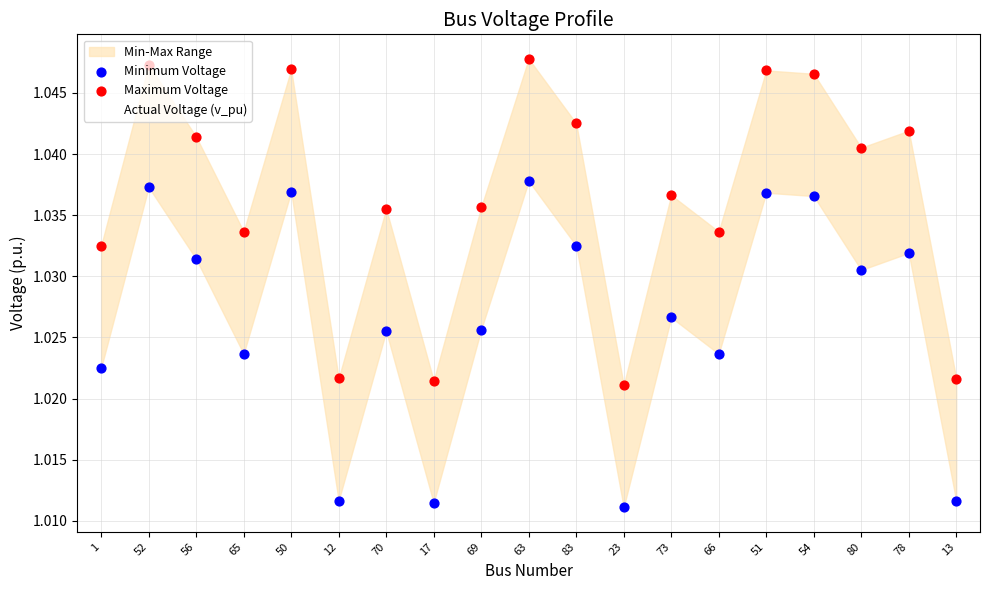

Which series has the largest total across all categories?

Maximum Voltage